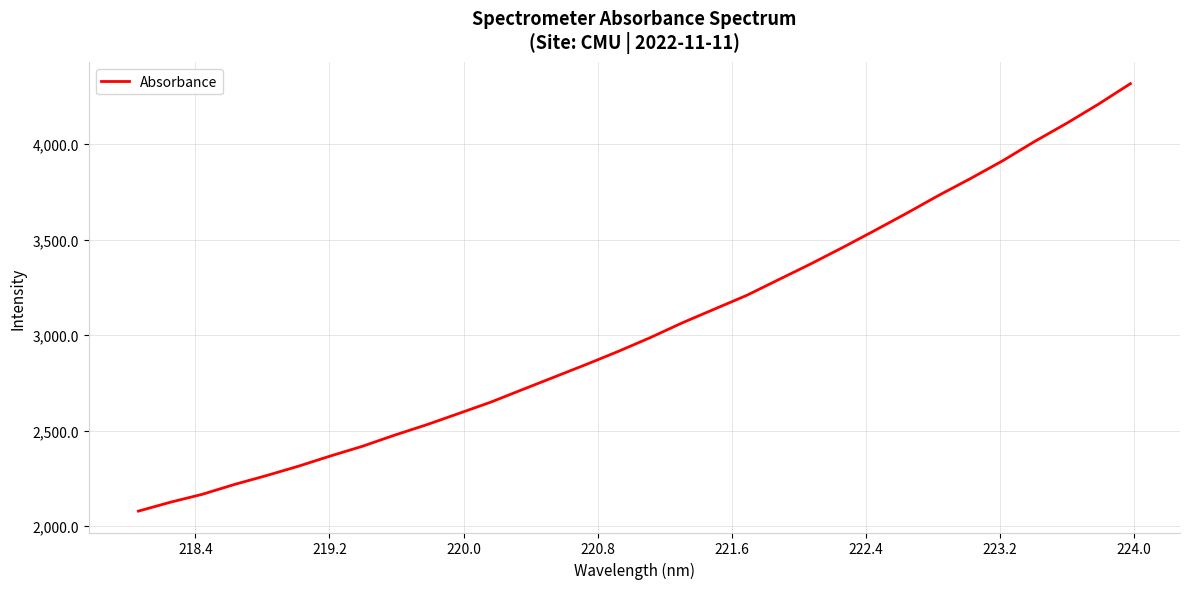

What is the maximum value shown in the chart?

4316.5